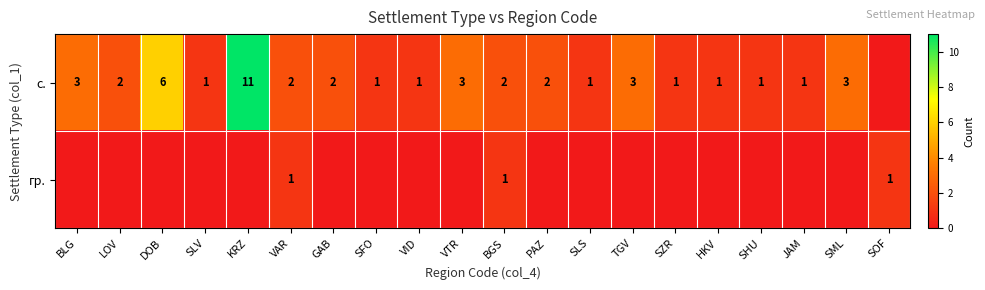

The с. series shows 1 at BLG. True or false?

False